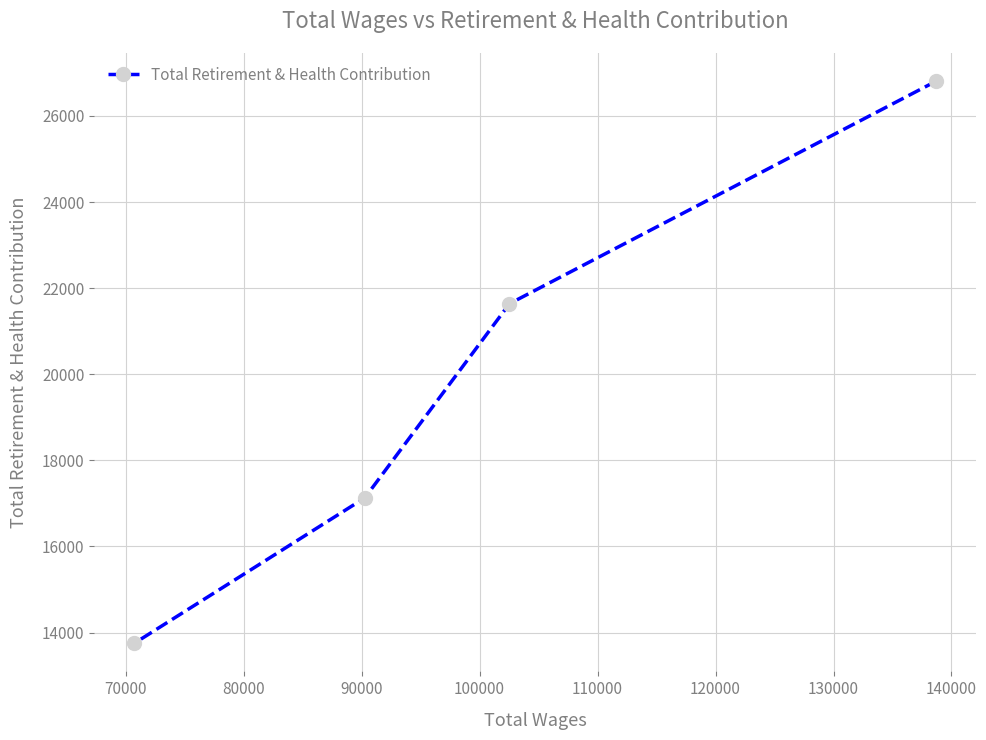

What is the greatest value displayed?

26809